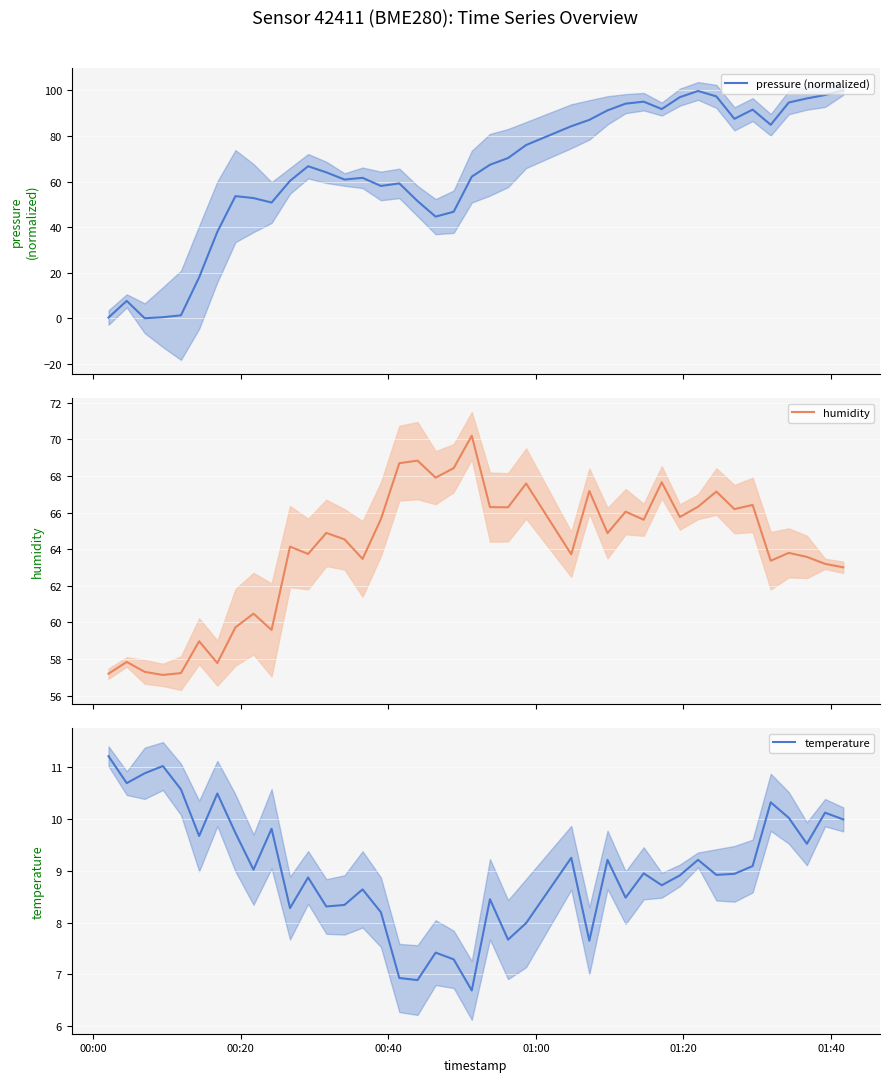

At how many categories does at least one series exceed 46?

40